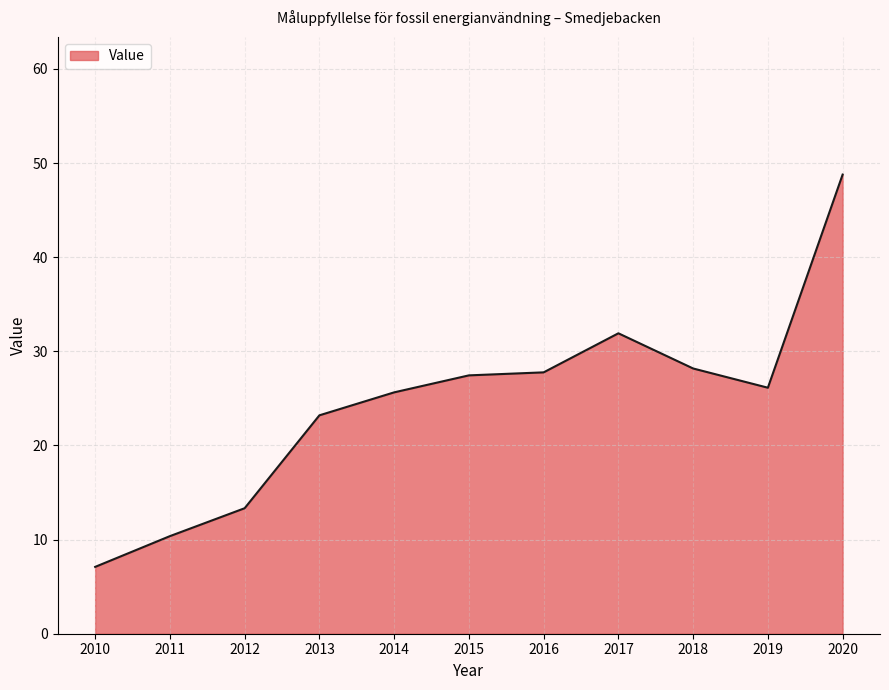

What is the difference between the maximum and minimum values?

41.7